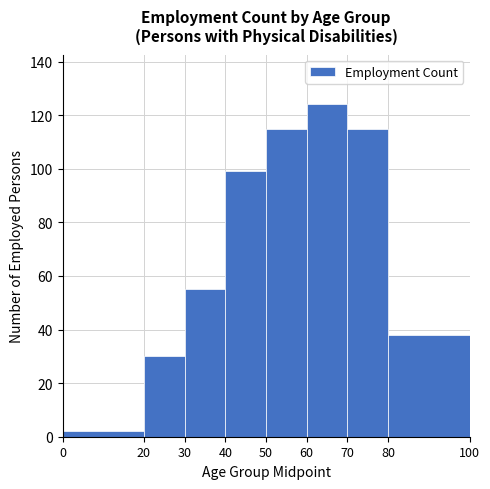

Which range on the x-axis has the tallest bar?

60 to 70